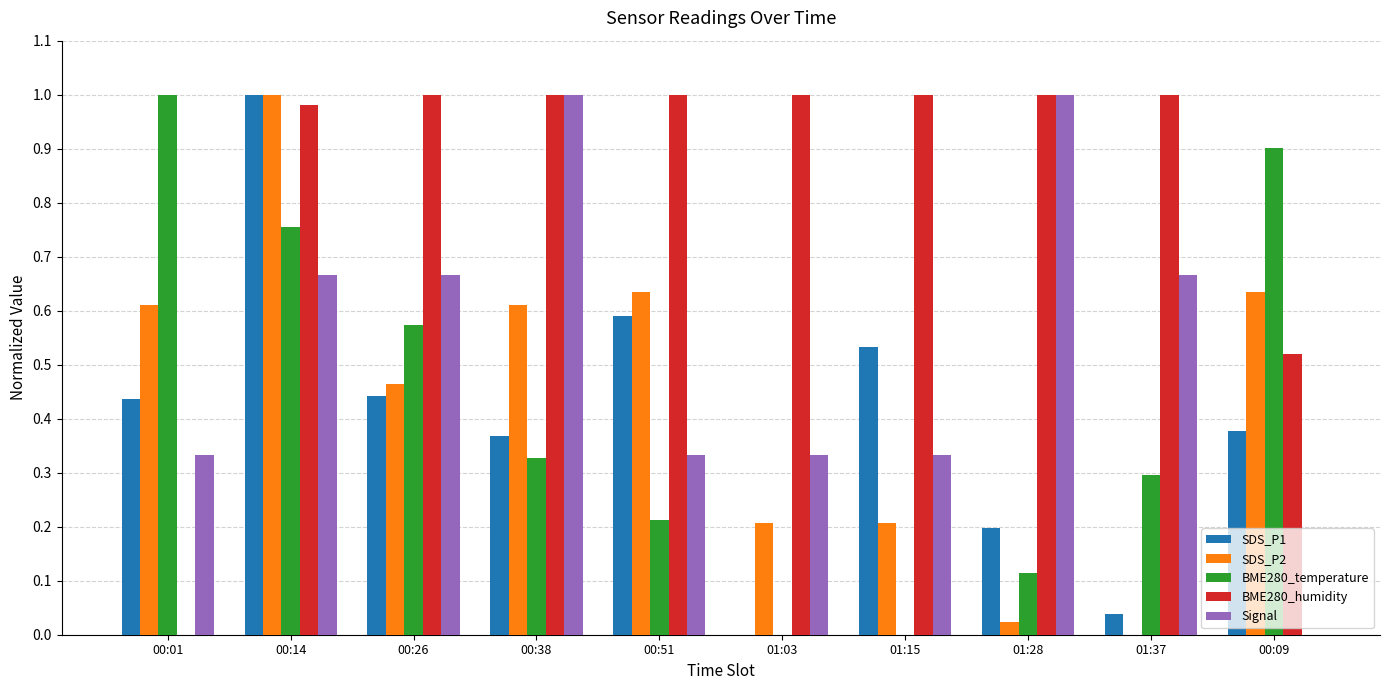

The BME280_temperature series shows 0.5 at 01:37. True or false?

False